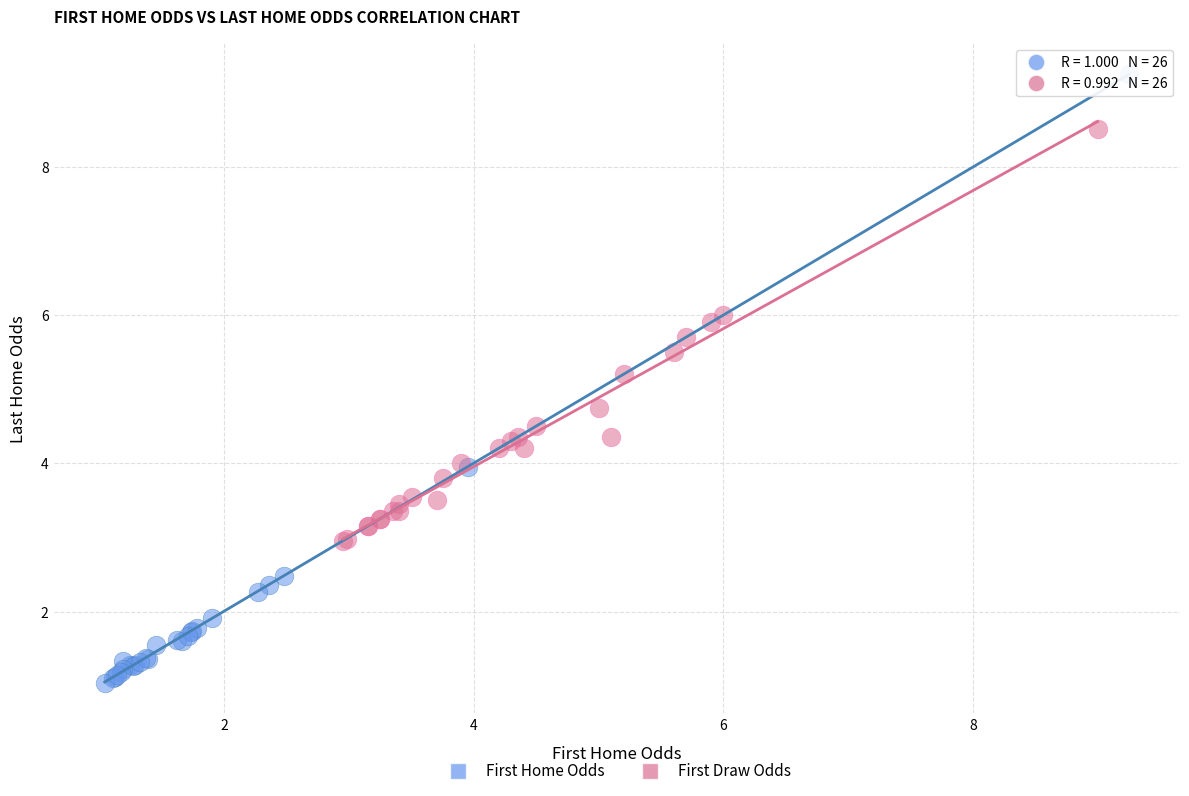

Which series has the largest Y range (max minus min)?

First Home Odds